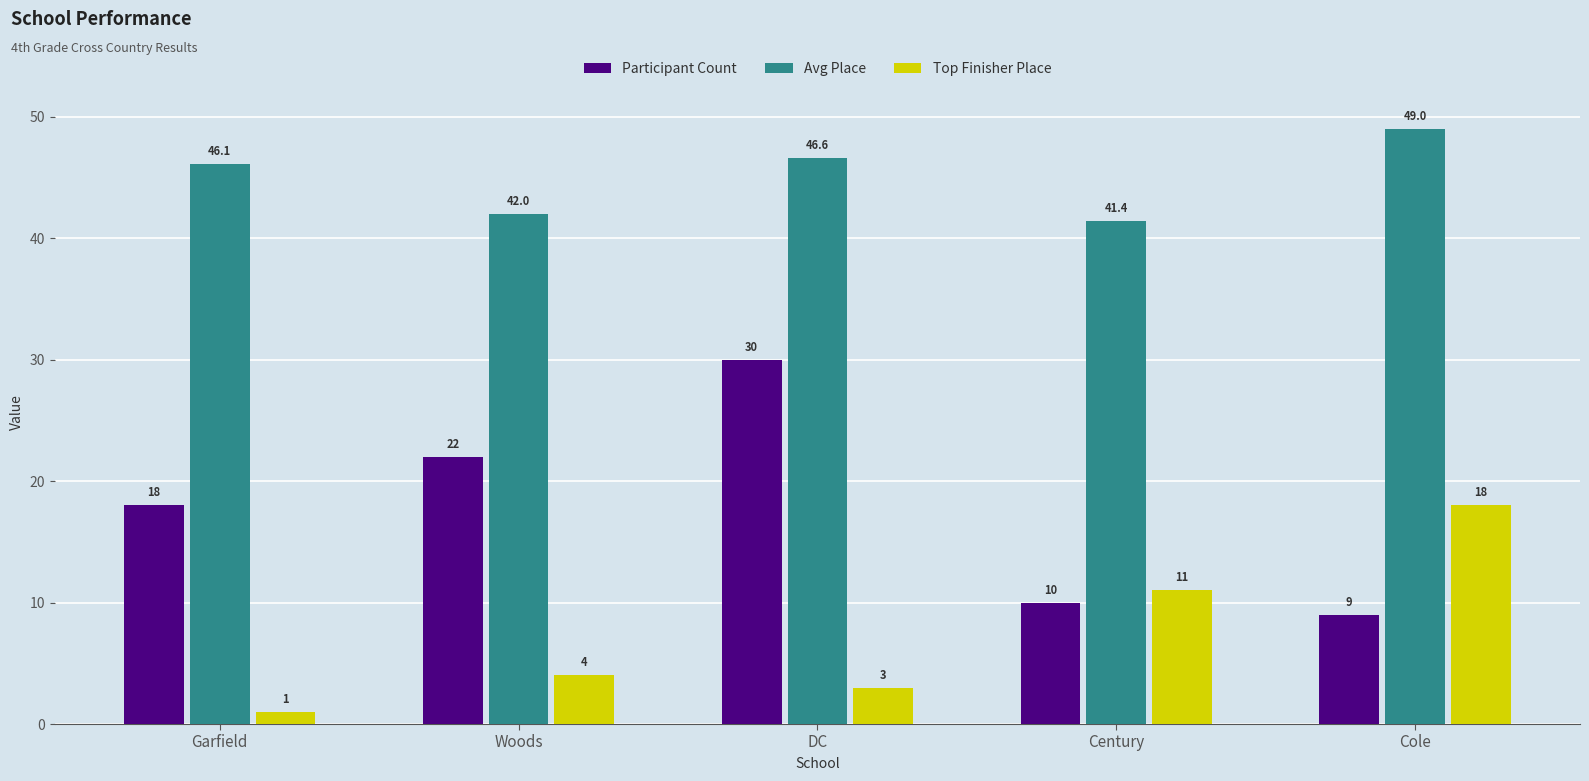

List the series in order of their overall mean, lowest first.

Top Finisher Place, Participant Count, Avg Place